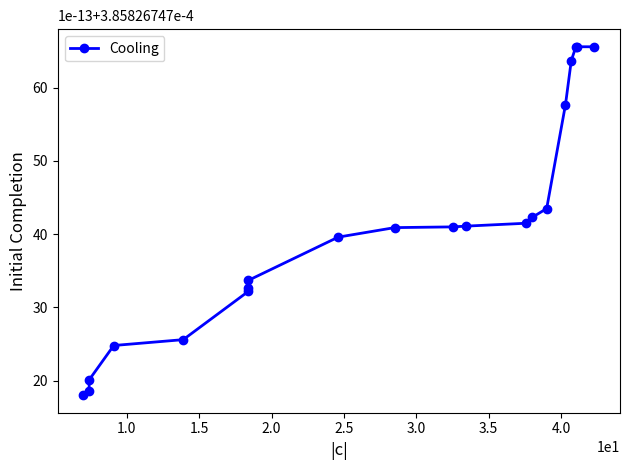

What is the smallest value displayed?

18.0